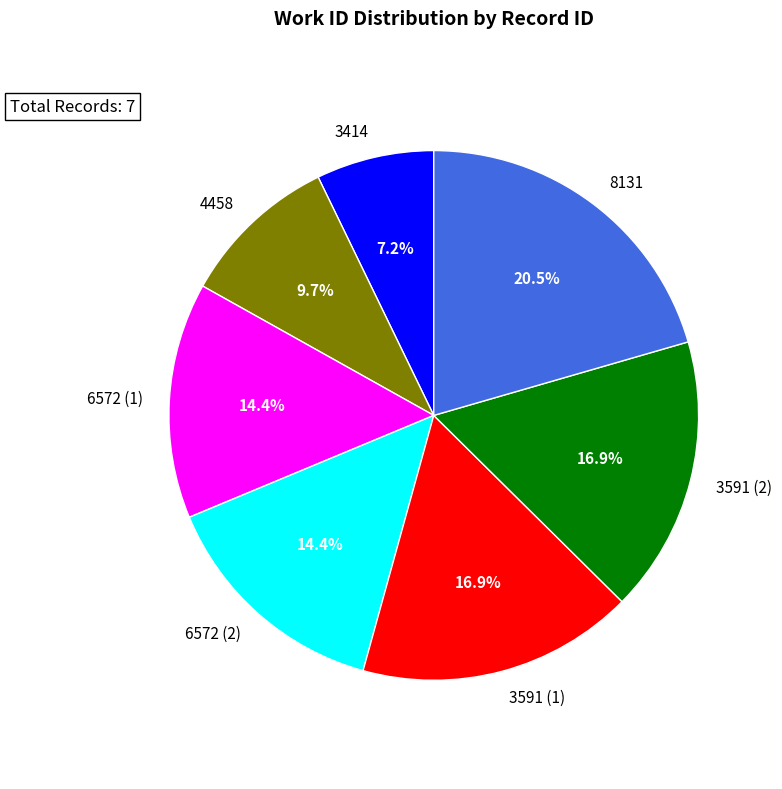

To the nearest percent, what is the average slice percentage?

14%